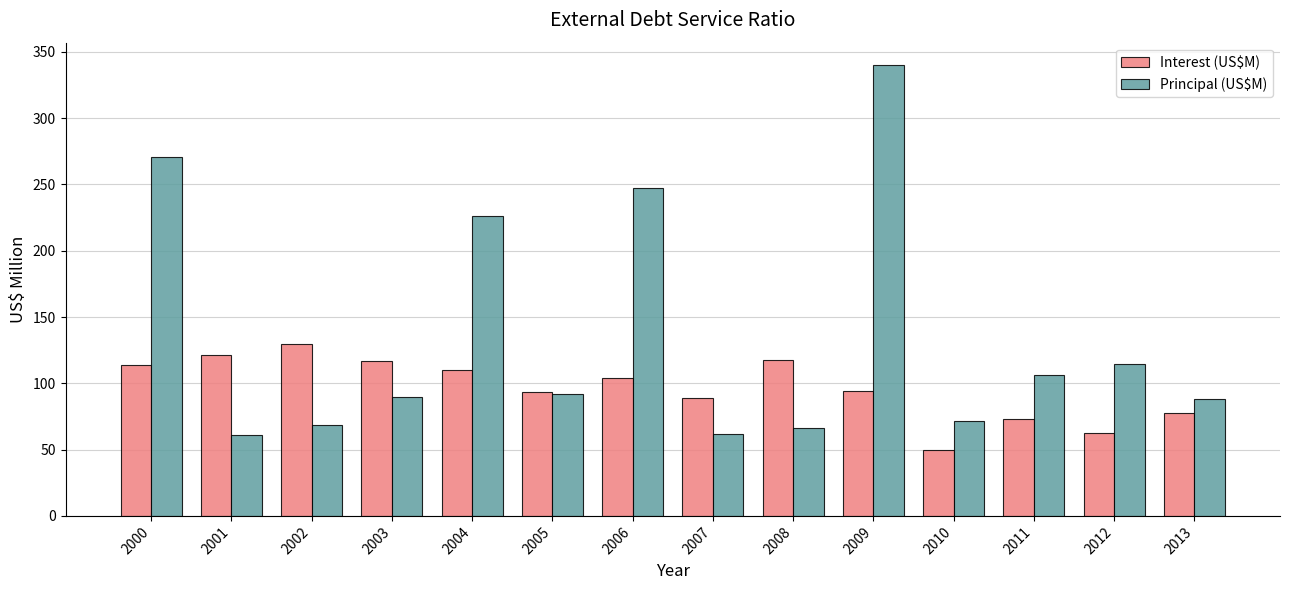

How many data points in Principal (US$M) are less than 92?

7